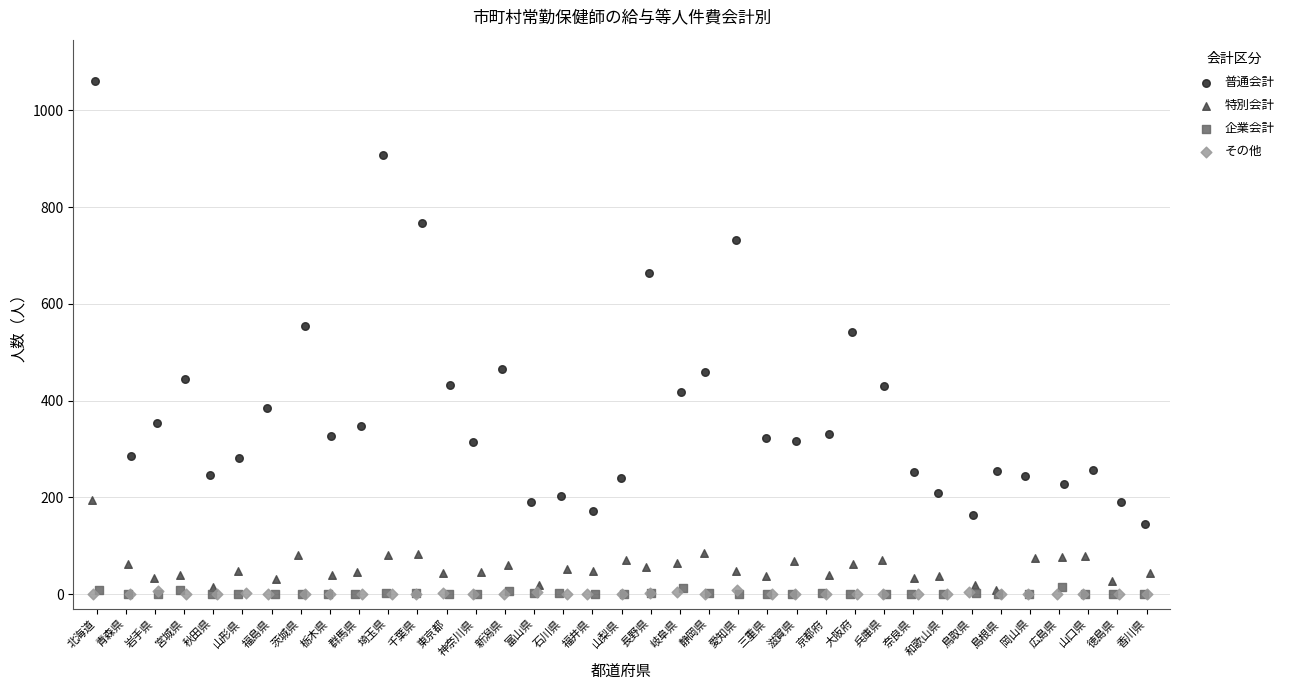

Which series contains the highest Y value?

普通会計